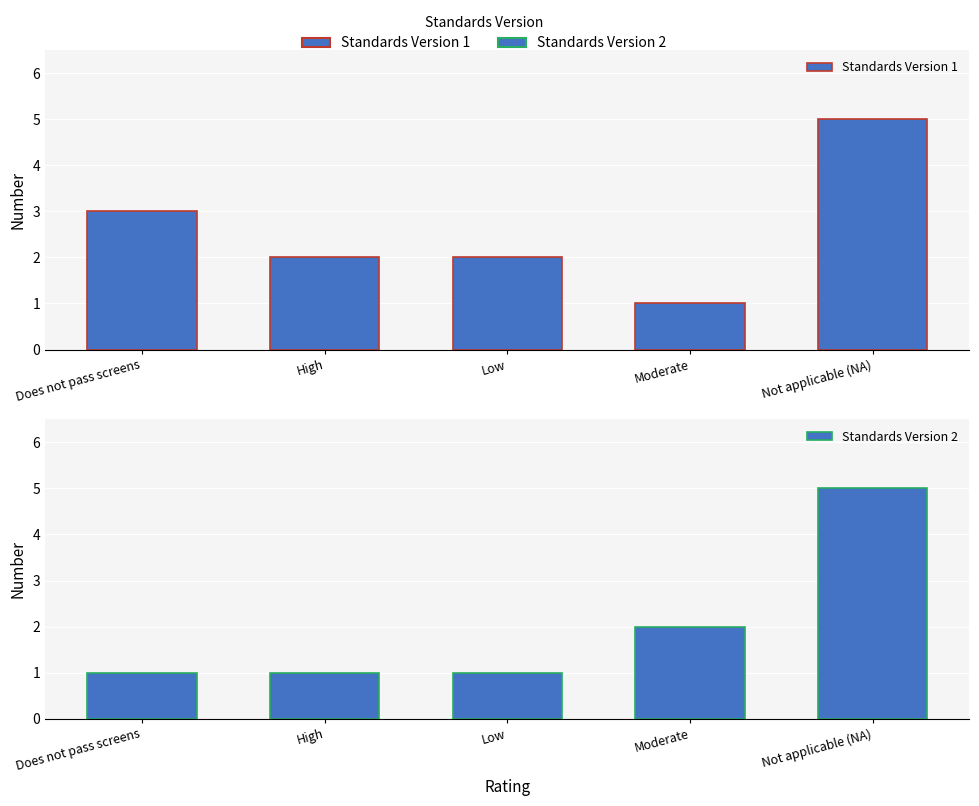

Reading left to right, what are all the values shown in this chart?

Standards Version 1: 3	2	2	1	5
Standards Version 2: 1	1	1	2	5